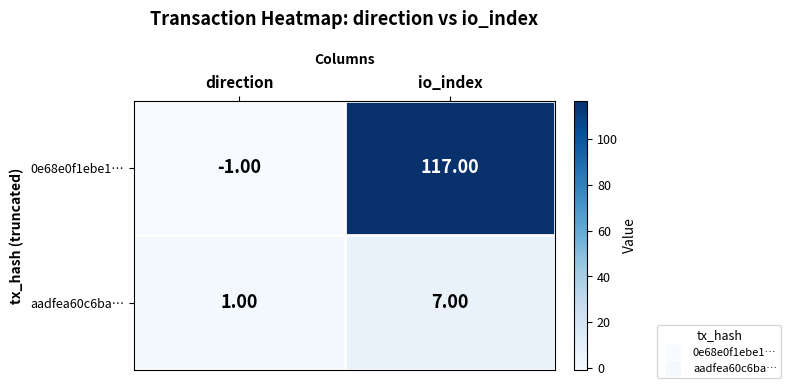

What is the sum of the aadfea60c6ba… values at io_index and direction?

8